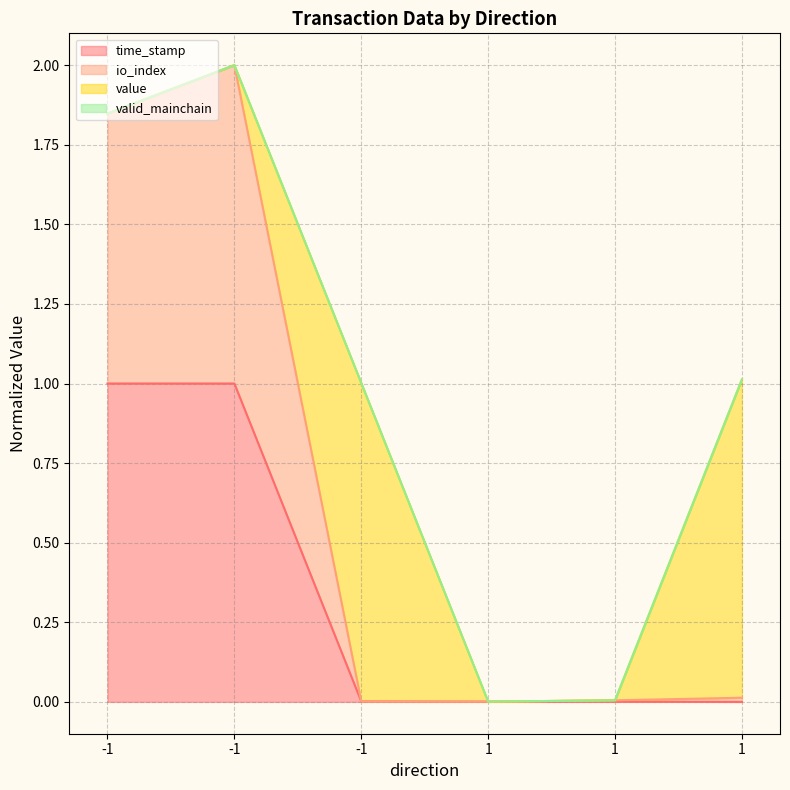

True or false: io_index and time_stamp intersect in this chart.

False